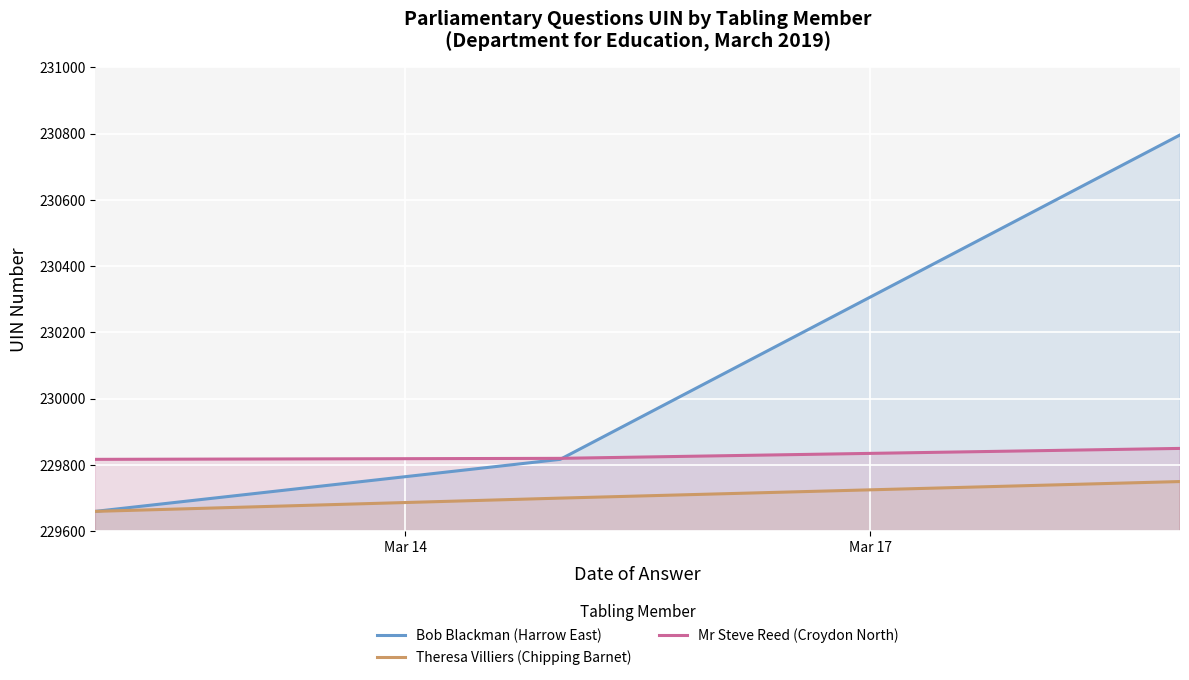

List the series in order of their peak value, highest first.

Bob Blackman (Harrow East), Mr Steve Reed (Croydon North), Theresa Villiers (Chipping Barnet)